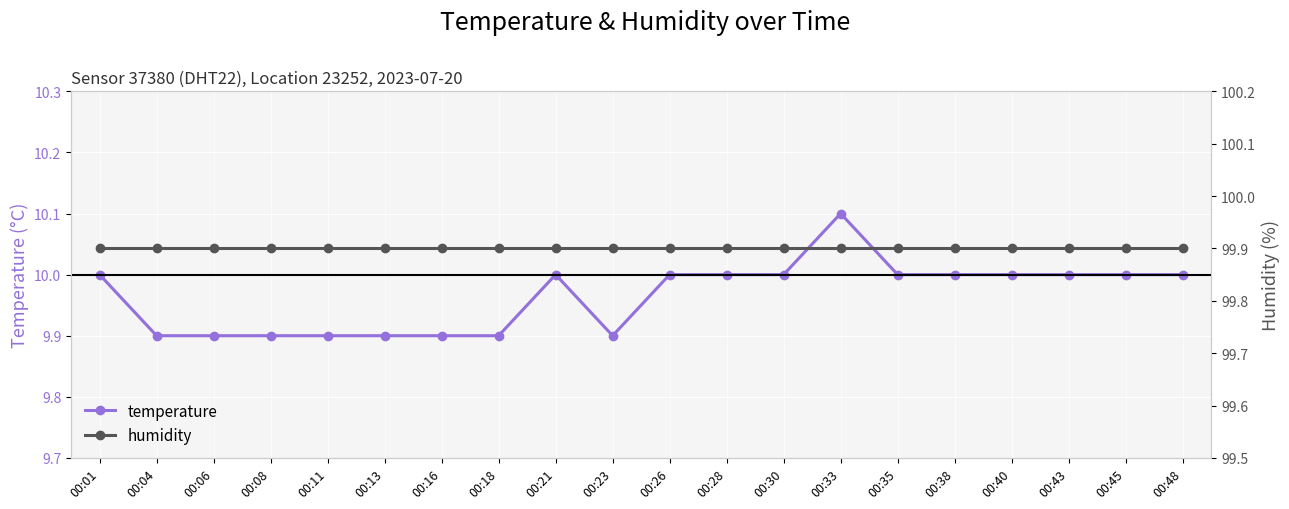

True or false: humidity and temperature cross at least once.

False